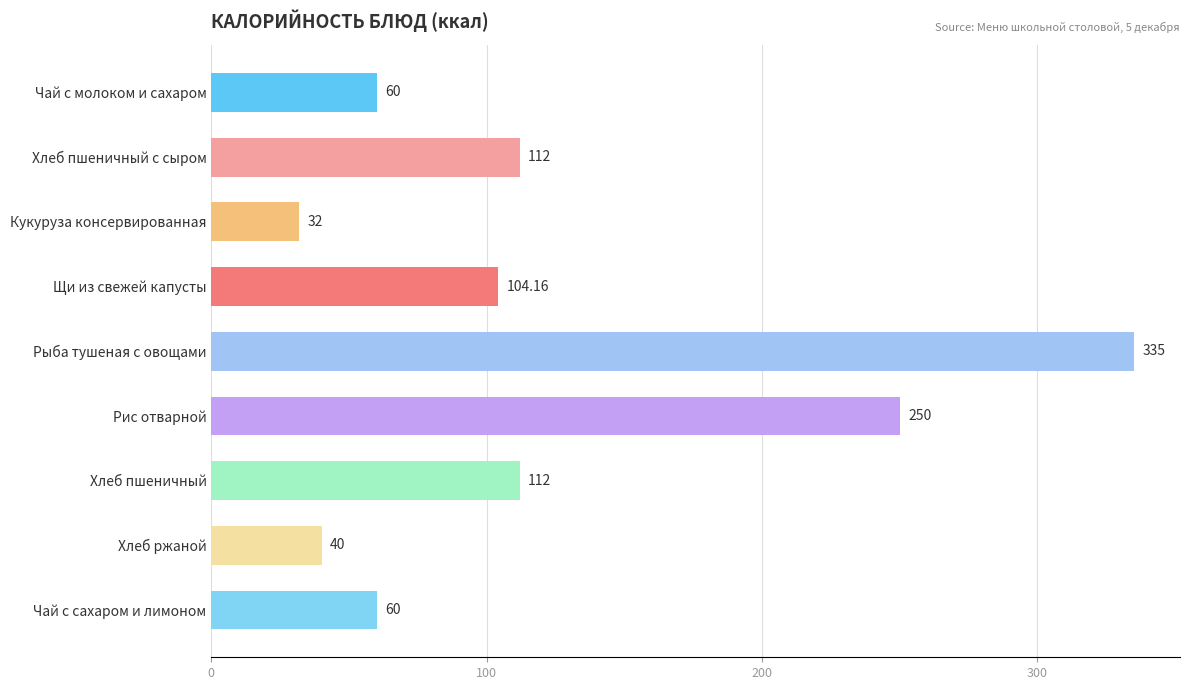

How many data points are above 104?

5